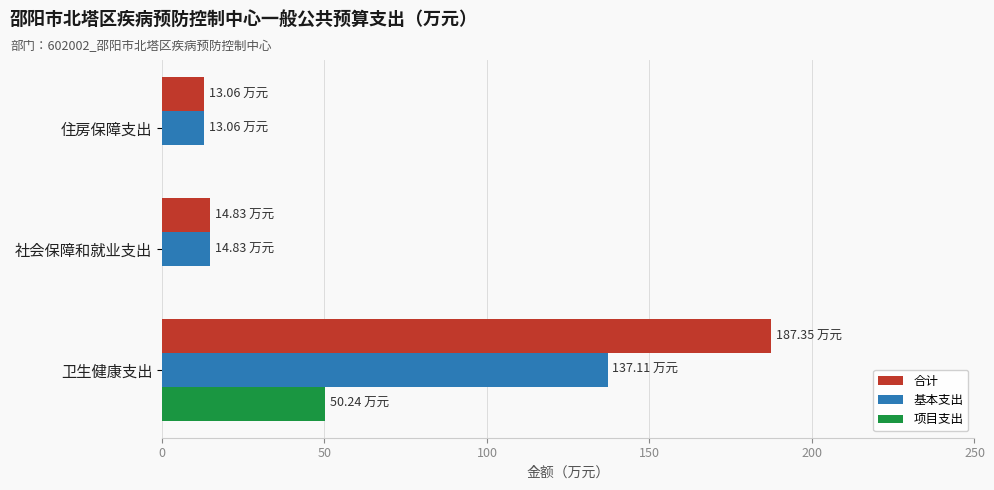

What is the sum of all 合计 values?

215.2